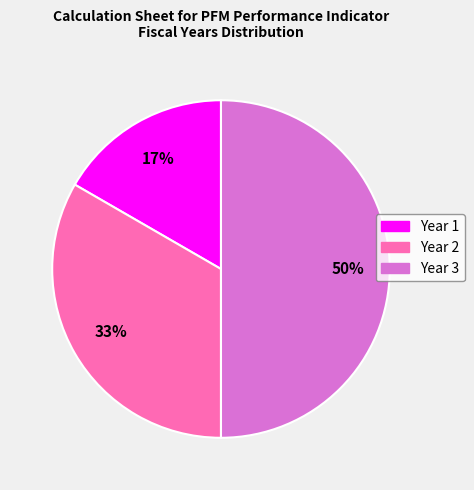

What is the smallest slice in the pie chart?

Year 1